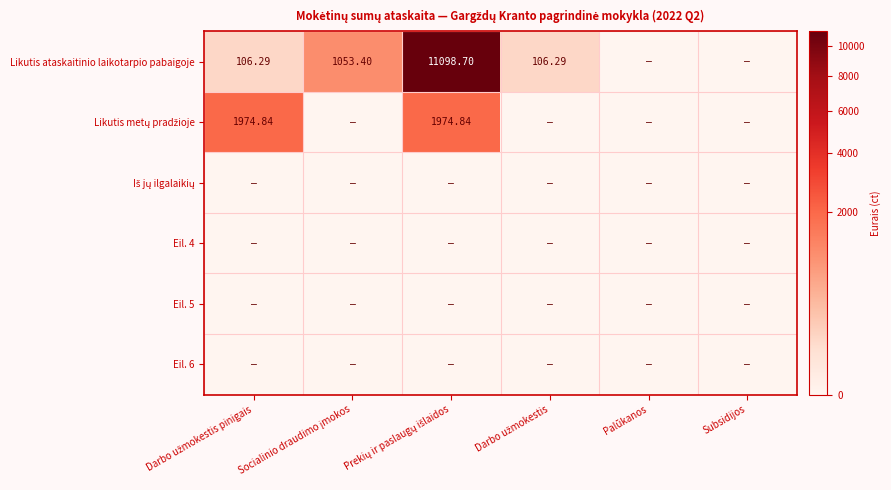

Which series has the widest spread of values?

Likutis ataskaitinio laikotarpio pabaigoje